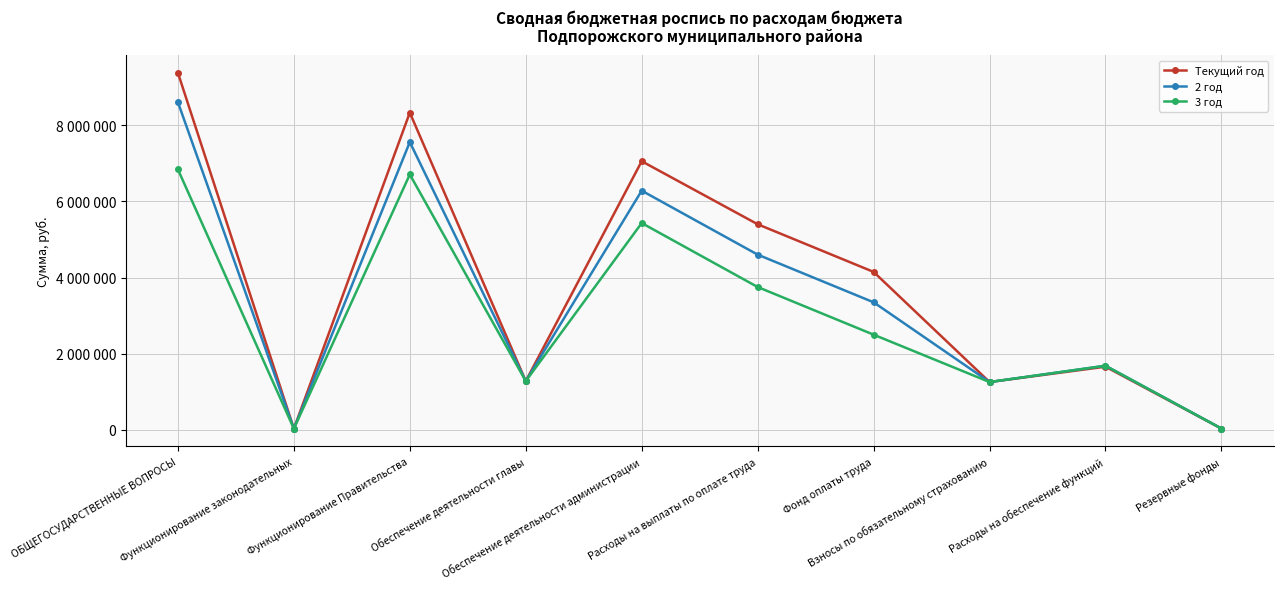

Where do 3 год and Текущий год first cross each other?

ОБЩЕГОСУДАРСТВЕННЫЕ ВОПРОСЫ and Функционирование законодательных